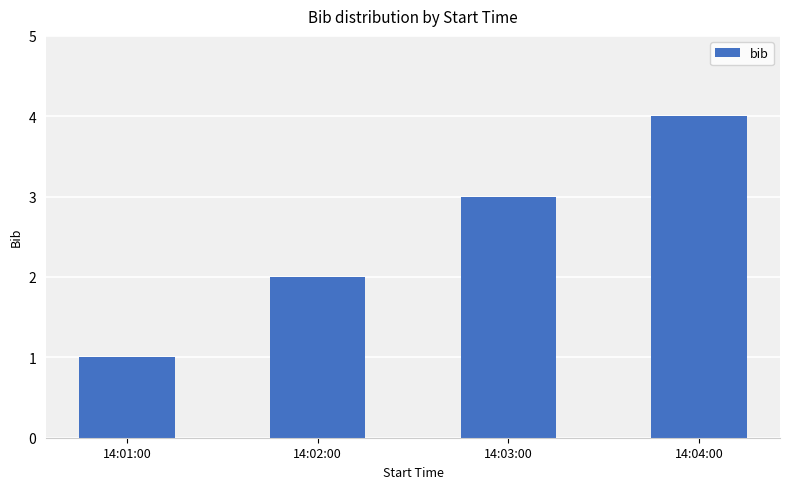

What is the label of the 1st bar from the left?

14:01:00